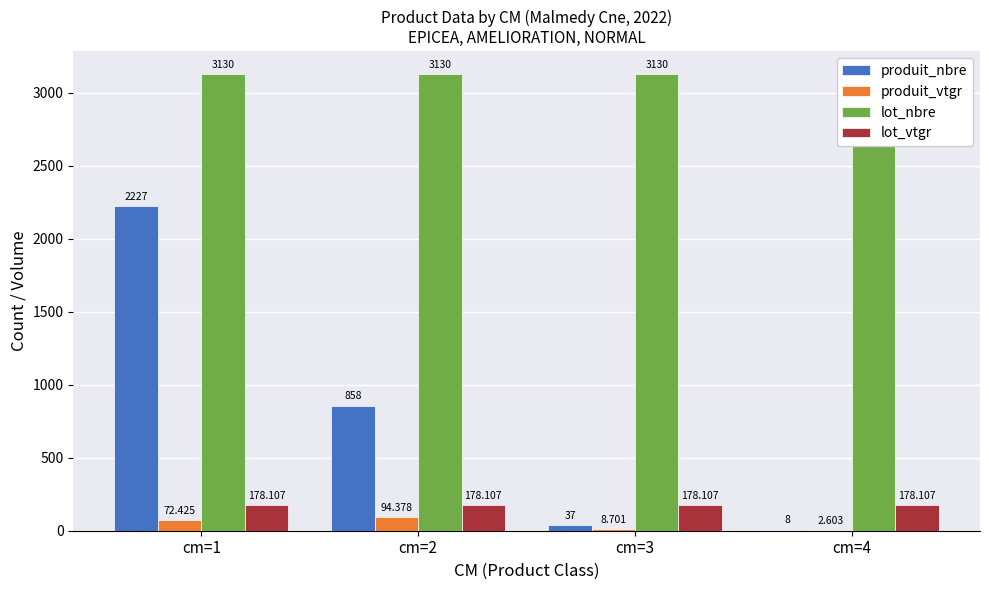

Which series changed the most between cm=3 and cm=4?

produit_nbre